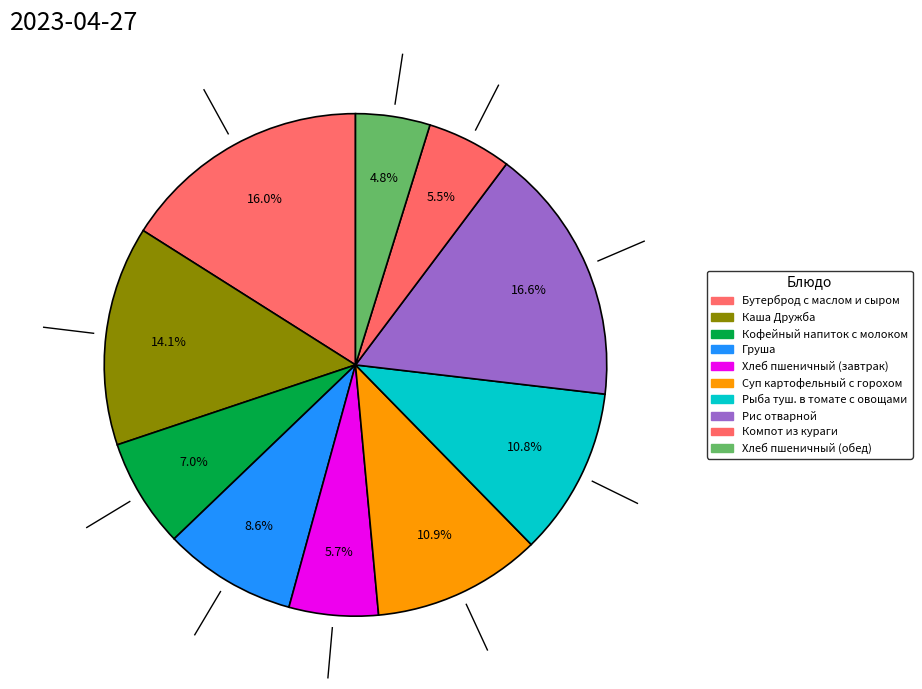

Count the number of slices in the pie.

10